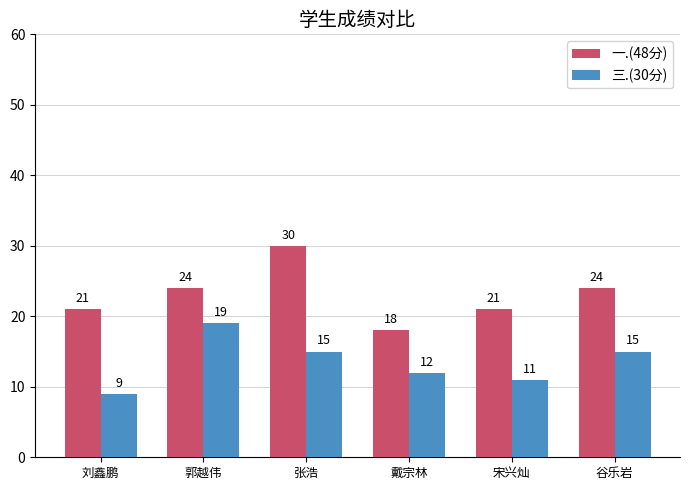

Which series has the largest range (max minus min)?

一.(48分)